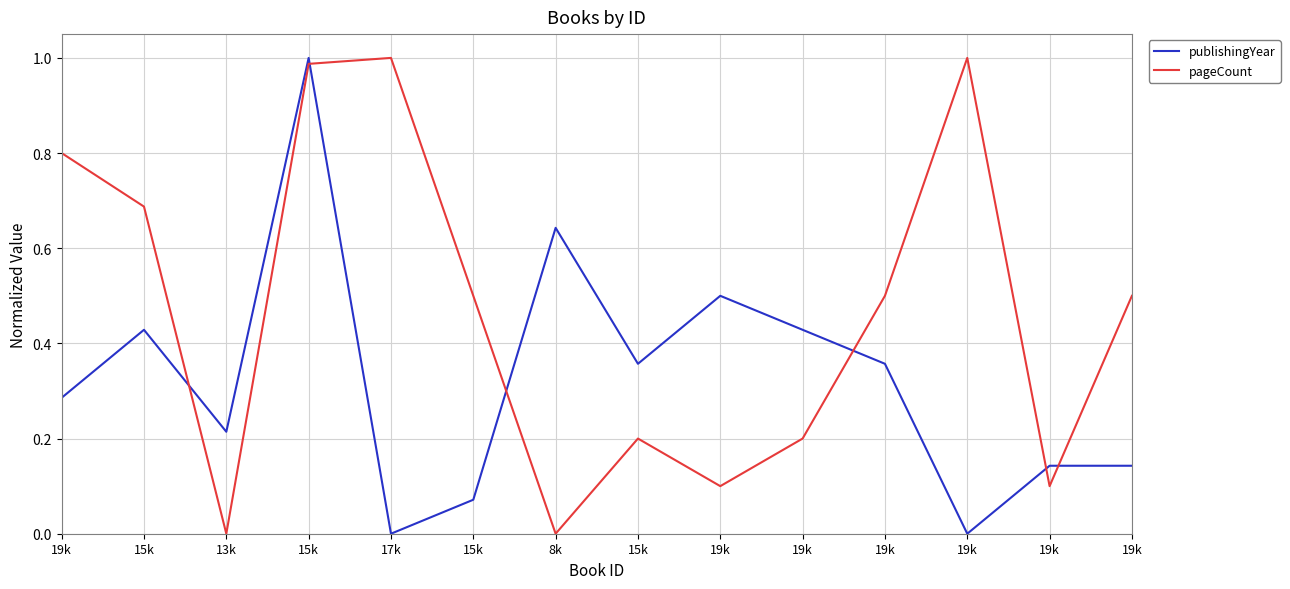

How many interior local valleys does the publishingYear series have?

4